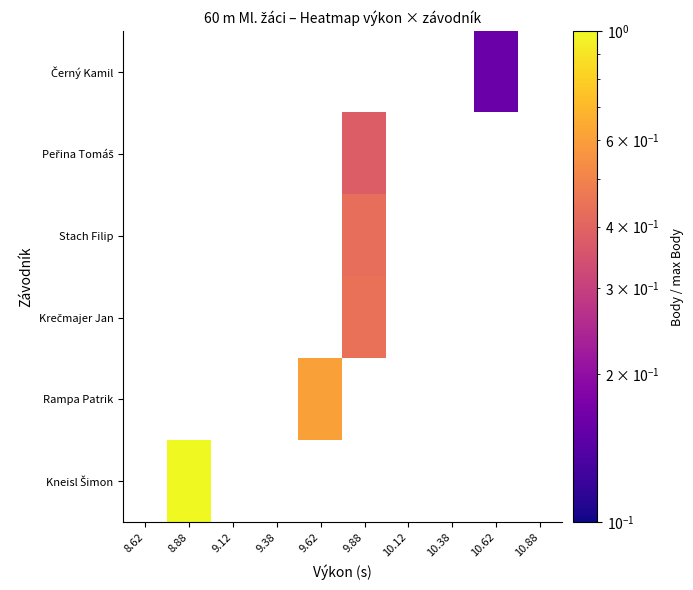

Rank the series by their average value, from highest to lowest.

Kneisl Šimon, Rampa Patrik, Krečmajer Jan, Stach Filip, Peřina Tomáš, Černý Kamil